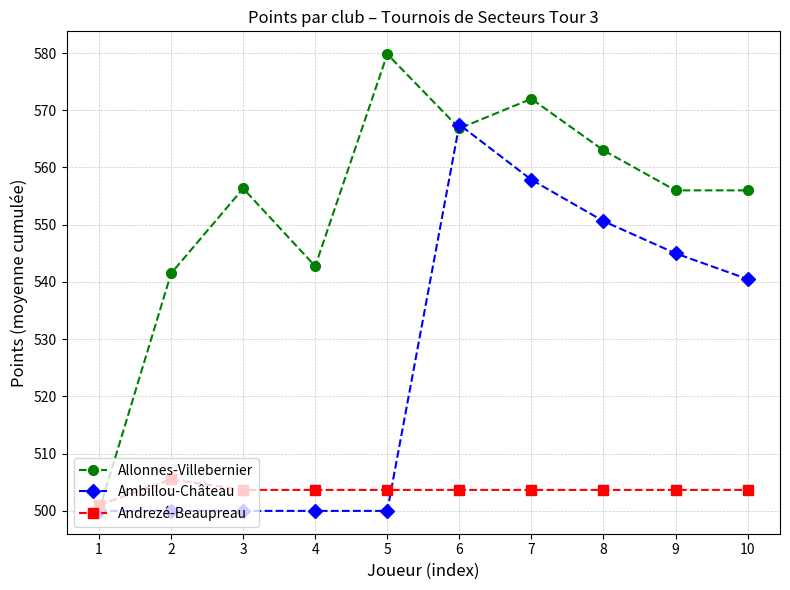

What is the difference between the maximum and second lowest values in the Allonnes-Villebernier series?

38.3